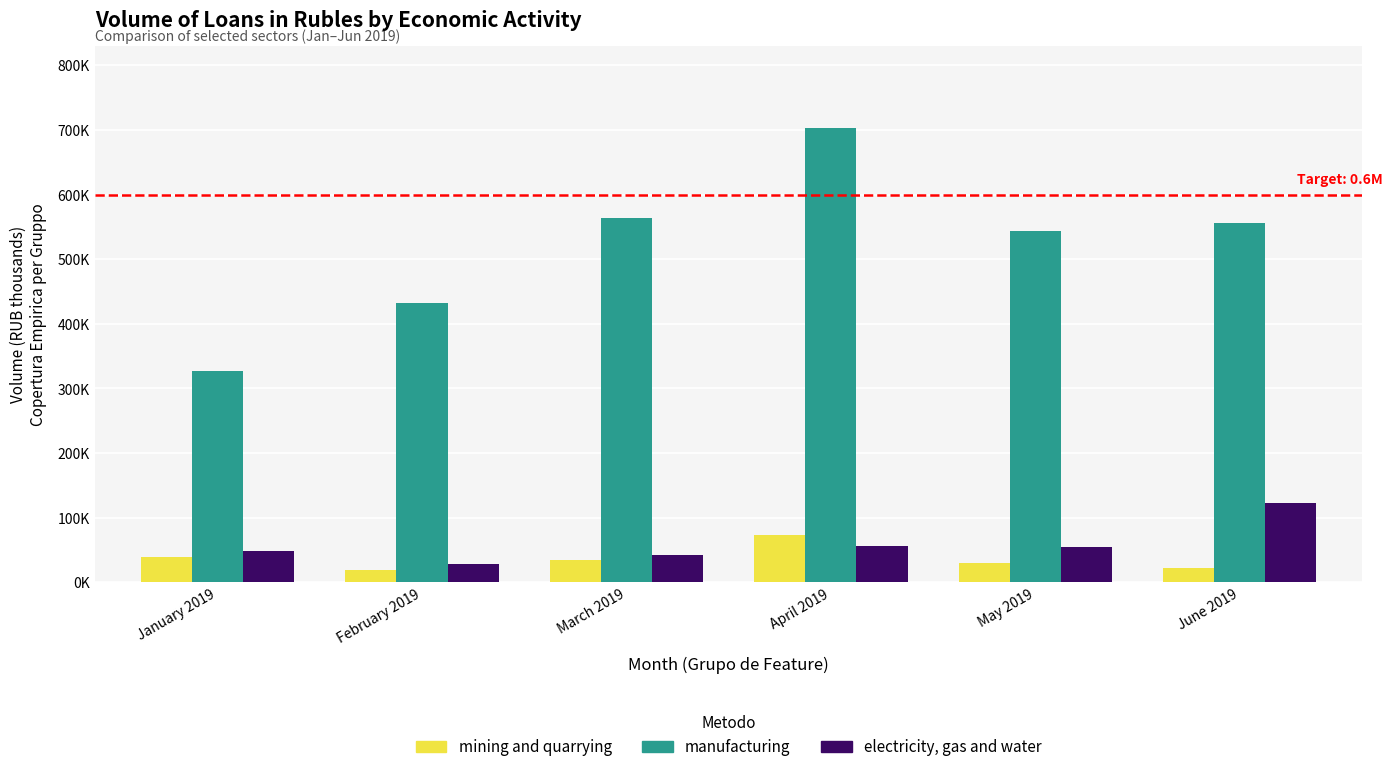

Is it true that mining and quarrying equals 62524 at March 2019?

False